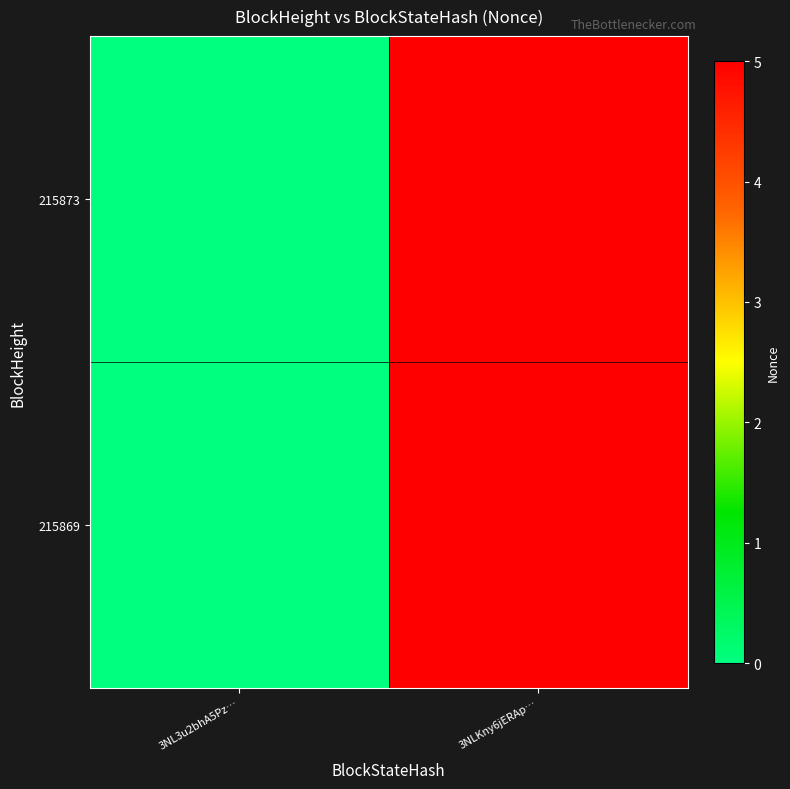

Reading right to left, transcribe all the data shown in this chart.

215873: 3NLKny6jERAp…=5	3NL3u2bhA5Pz…=0
215869: 3NLKny6jERAp…=5	3NL3u2bhA5Pz…=0